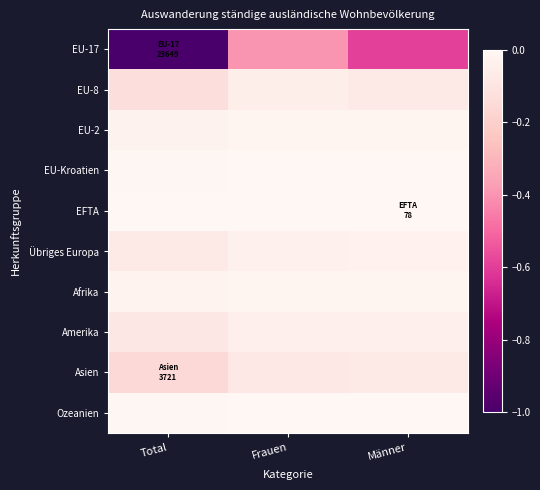

What is the total value across all series at Total?

-1.5